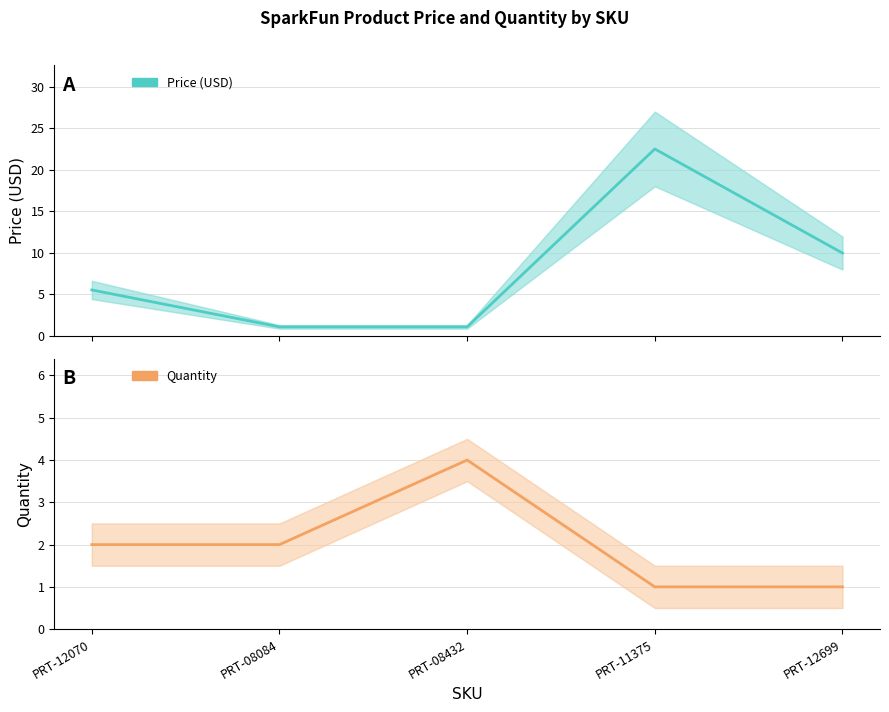

Between PRT-12070 and PRT-12699, which is larger?

PRT-12699